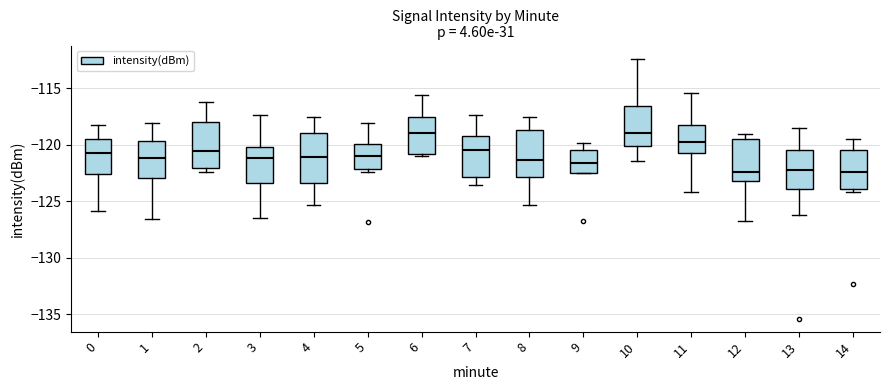

Reading left to right, read every box against the y-axis: the position of its median line, the range the box covers, and the ends of its whiskers. The values are not printed on the chart, so give them approximately, as read against the axis.

0: median -120.5, box -122.5 to -119.5, whiskers -126.0 to -118.0
1: median -121.0, box -123.0 to -119.5, whiskers -126.5 to -118.0
2: median -120.5, box -122.0 to -118.0, whiskers -122.5 to -116.0
3: median -121.0, box -123.5 to -120.0, whiskers -126.5 to -117.5
4: median -121.0, box -123.5 to -119.0, whiskers -125.5 to -117.5
5: median -121.0, box -122.0 to -120.0, whiskers -122.5 to -118.0
6: median -119.0, box -121.0 to -117.5, whiskers -121.0 (just below the box's lower edge) to -115.5
7: median -120.5, box -123.0 to -119.0, whiskers -123.5 to -117.5
8: median -121.5, box -123.0 to -118.5, whiskers -125.5 to -117.5
9: median -121.5, box -122.5 to -120.5, whiskers -122.5 to -120.0
10: median -119.0, box -120.0 to -116.5, whiskers -121.5 to -112.5
11: median -119.5, box -120.5 to -118.0, whiskers -124.0 to -115.5
12: median -122.5, box -123.0 to -119.5, whiskers -126.5 to -119.0
13: median -122.0, box -124.0 to -120.5, whiskers -126.0 to -118.5
14: median -122.5, box -124.0 to -120.5, whiskers -124.0 (just below the box's lower edge) to -119.5